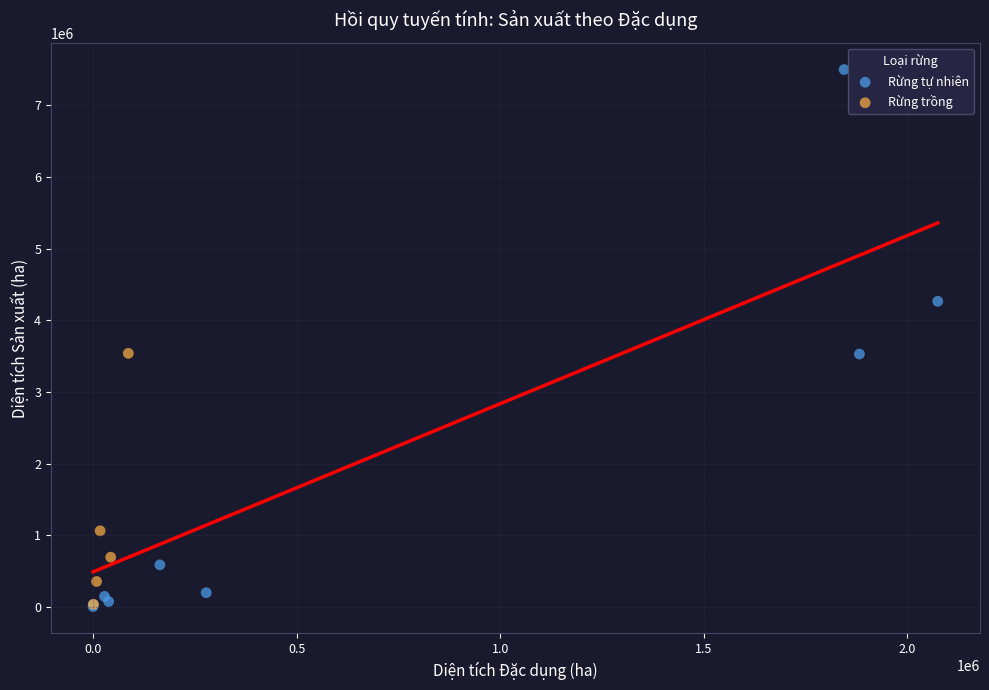

Which series has the widest spread of Y values?

Rừng tự nhiên